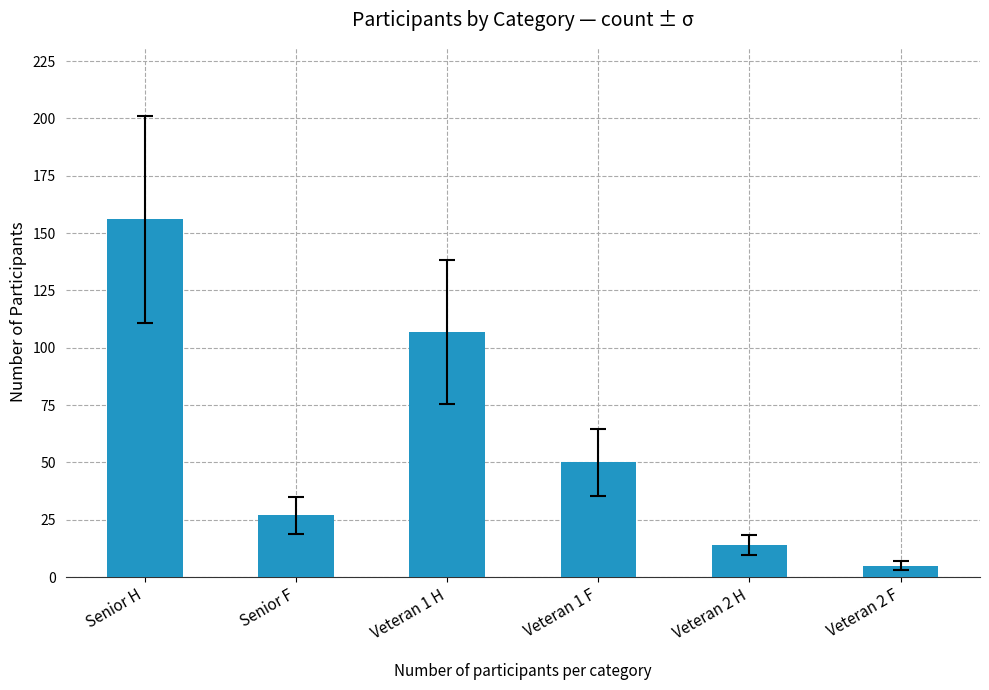

What is the minimum value shown in the chart?

5